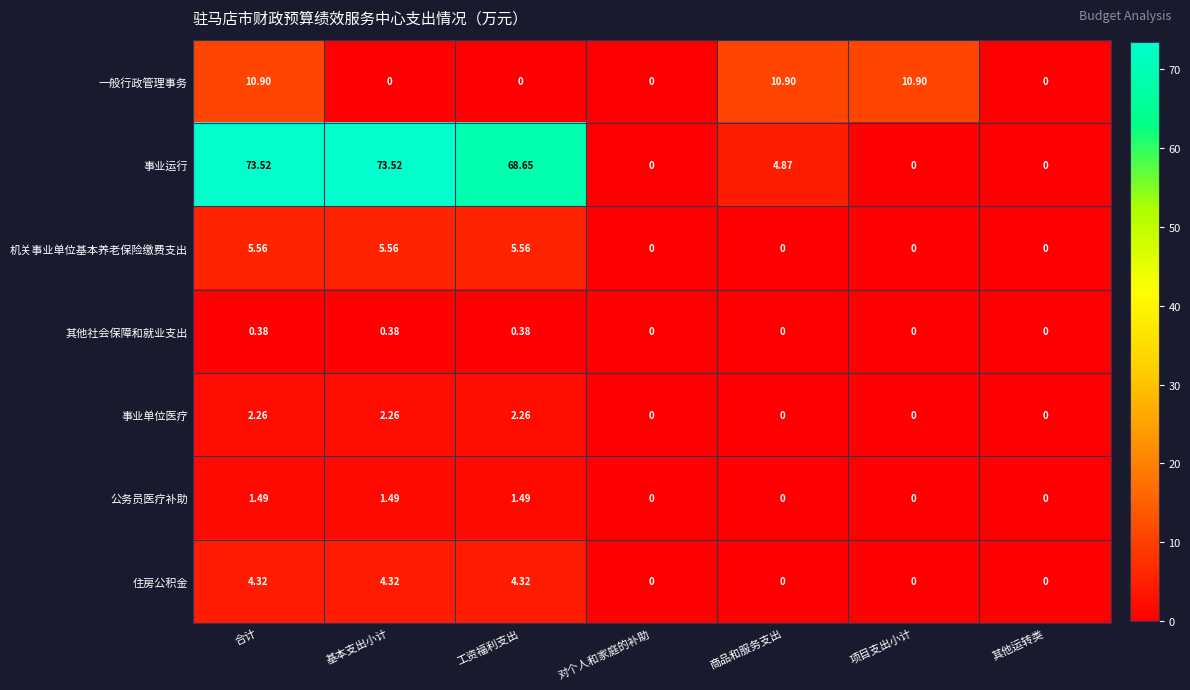

How many distinct data groups are displayed?

7